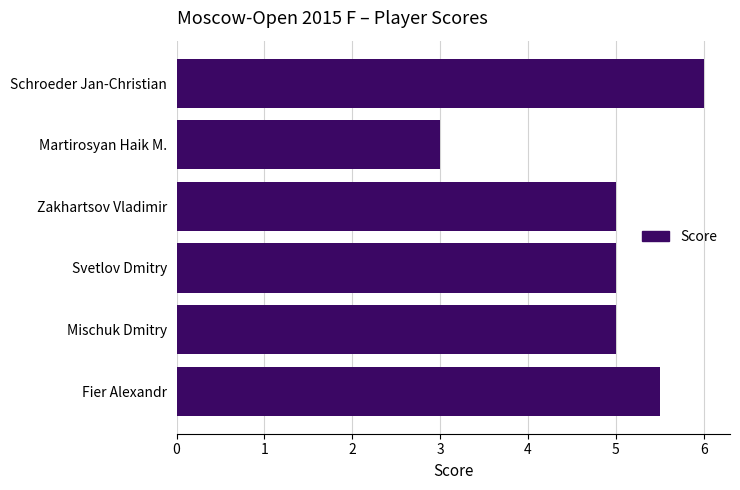

How many values are between 5 and 6?

5